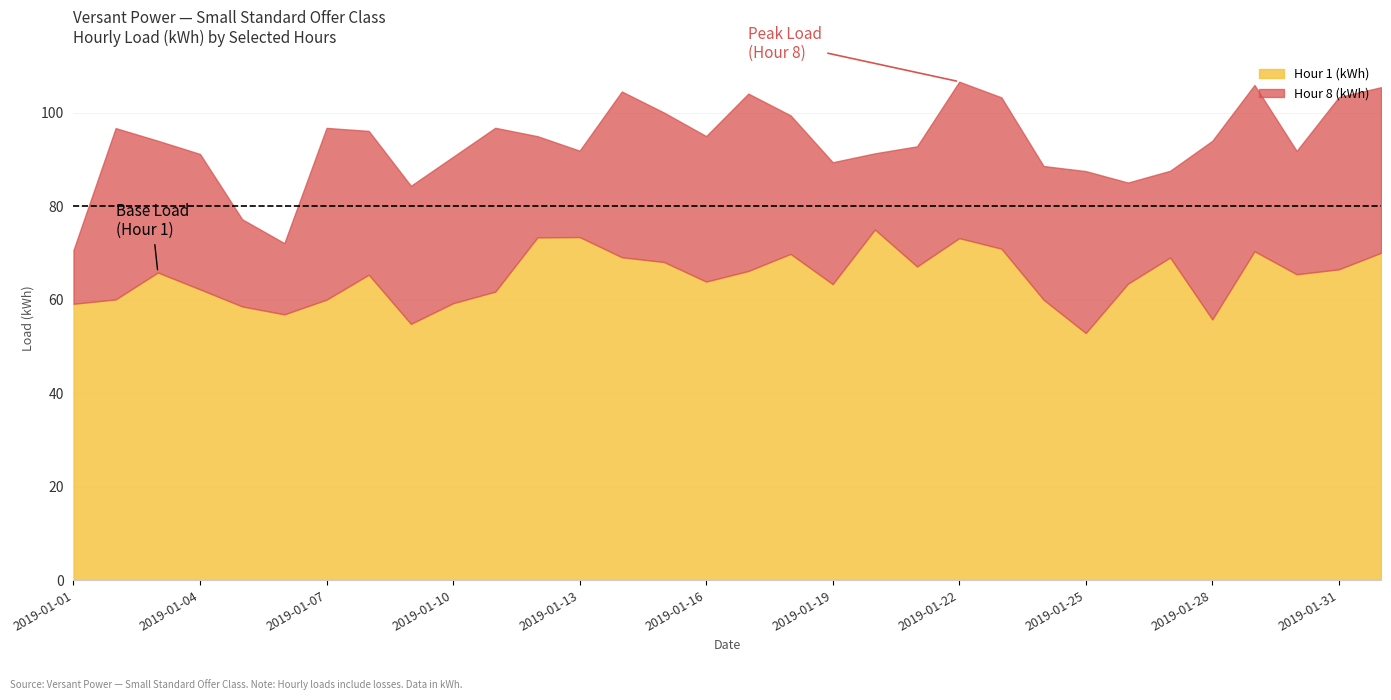

What is the lowest value of the Hour 1 (kWh) series?

52.9